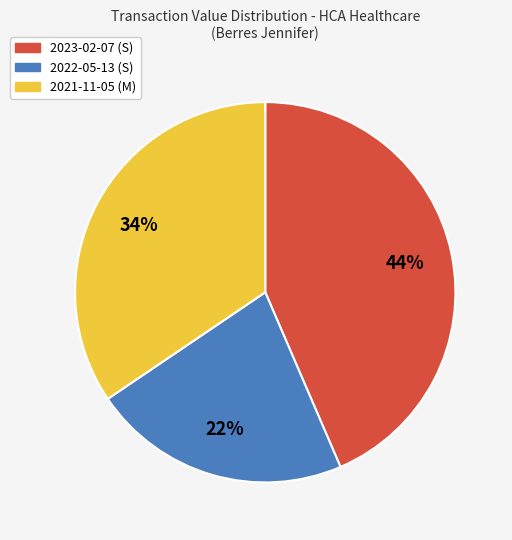

Do 2021-11-05 (M) and 2023-02-07 (S) together represent more than half of the pie?

Yes